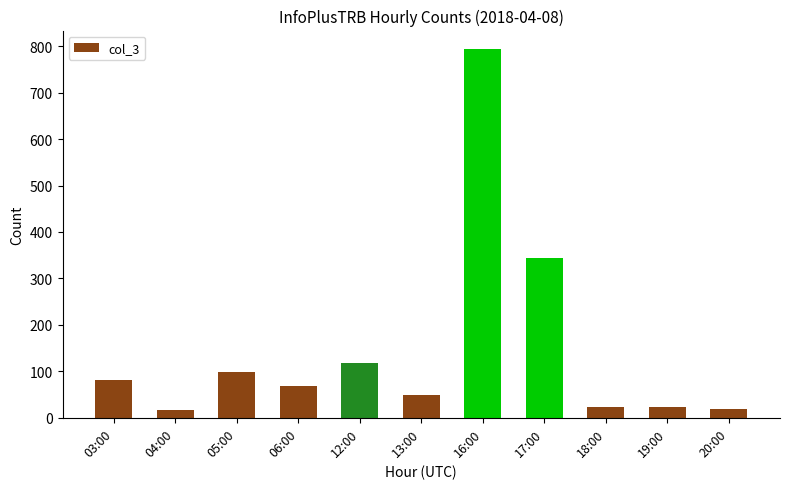

At which label does the data first exceed 68?

03:00